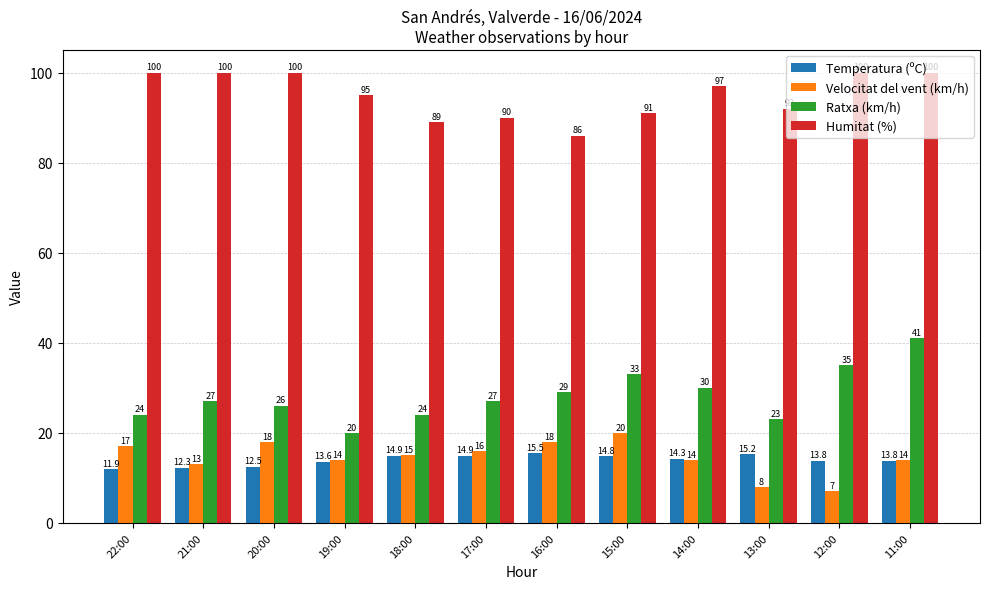

What is the average value of the Temperatura (ºC) series?

14.0